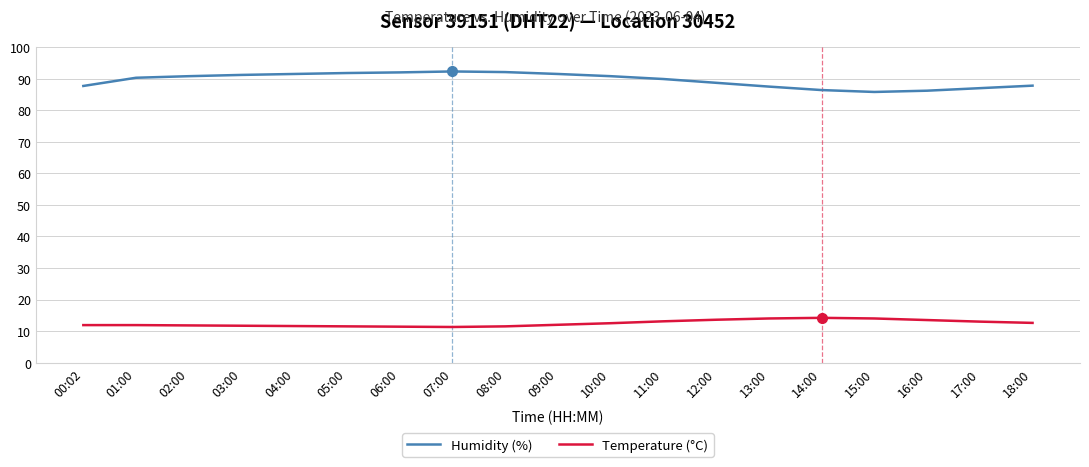

What is the spread (max minus min) of values at 09:00?

79.5